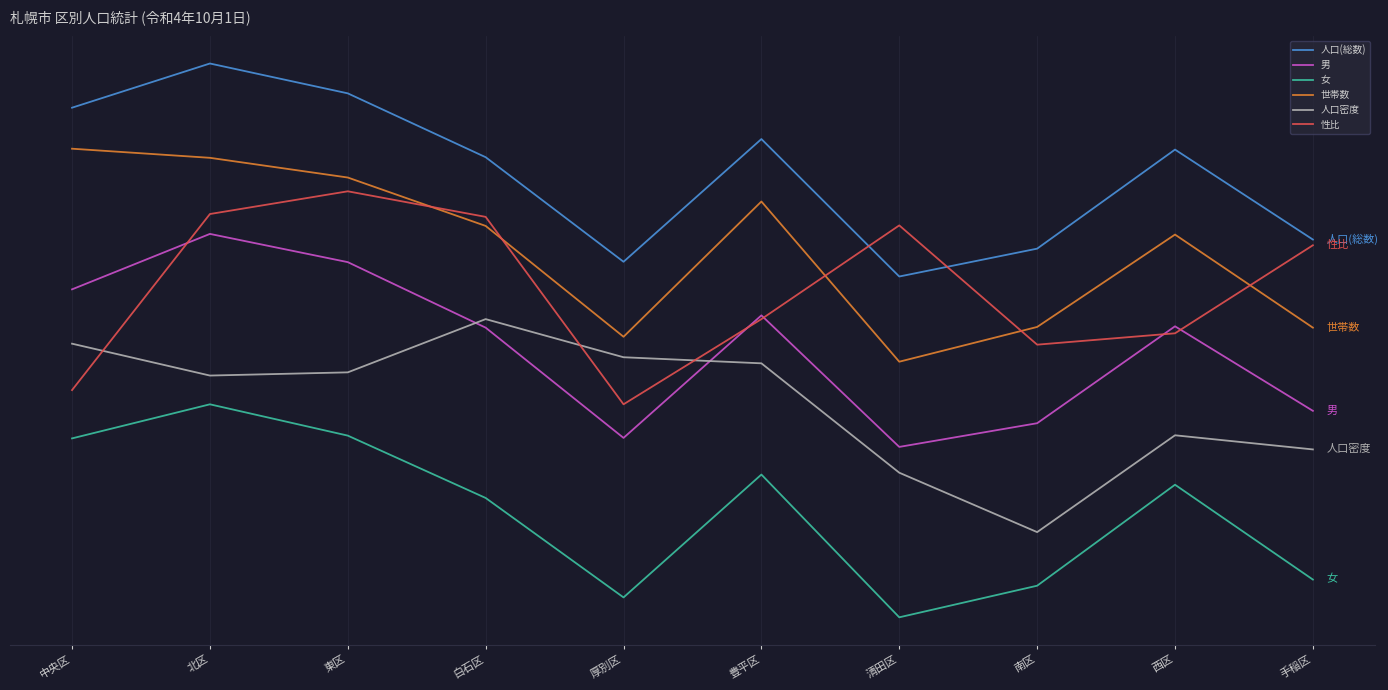

Which series changed the most between 豊平区 and 清田区?

世帯数